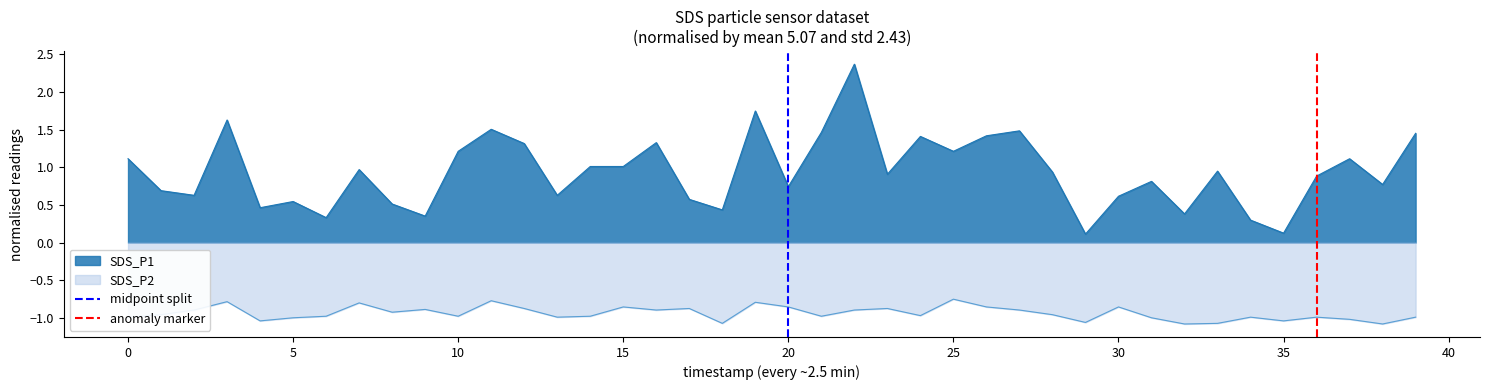

Count the number of data series in this chart.

2